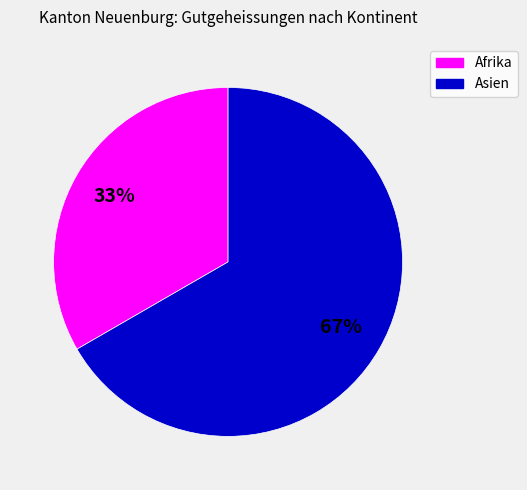

To the nearest percent, what is the average slice percentage?

50%